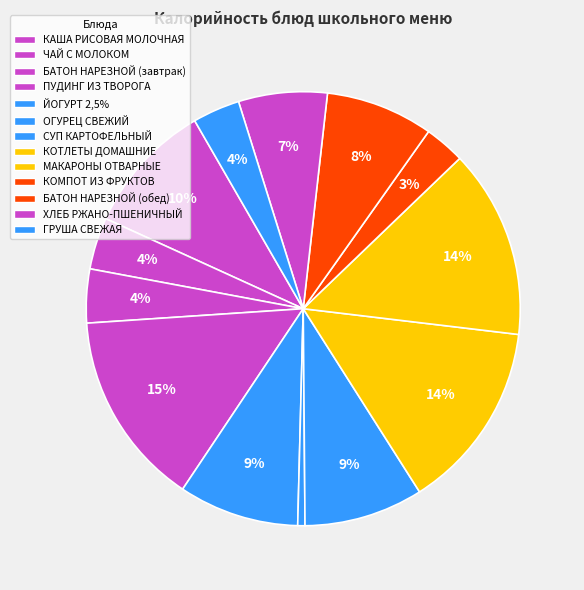

How many segments does this pie chart have?

13